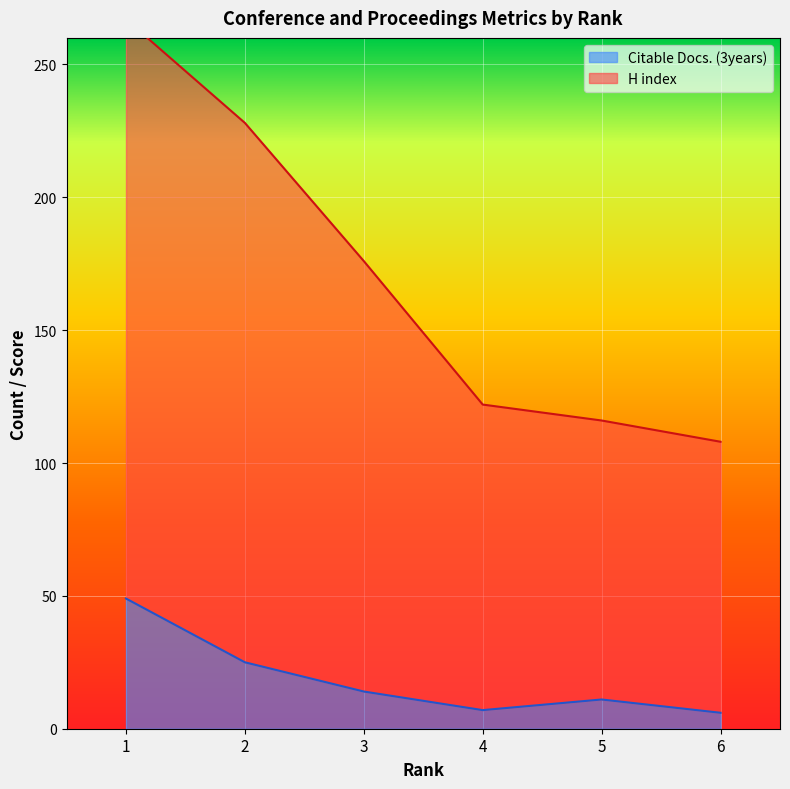

Which series has the largest total across all categories?

H index